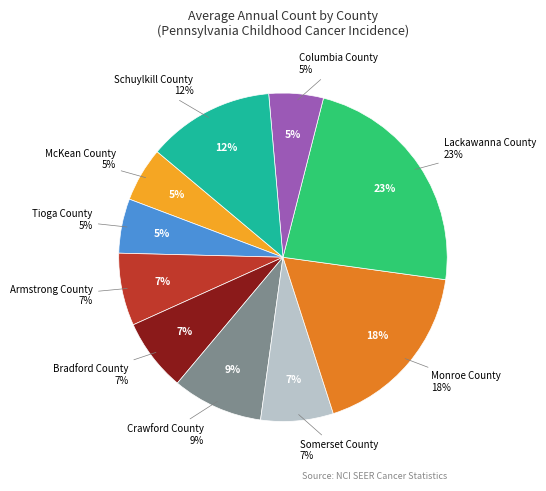

To the nearest percent, what is the difference between the largest and smallest slice percentages?

18%